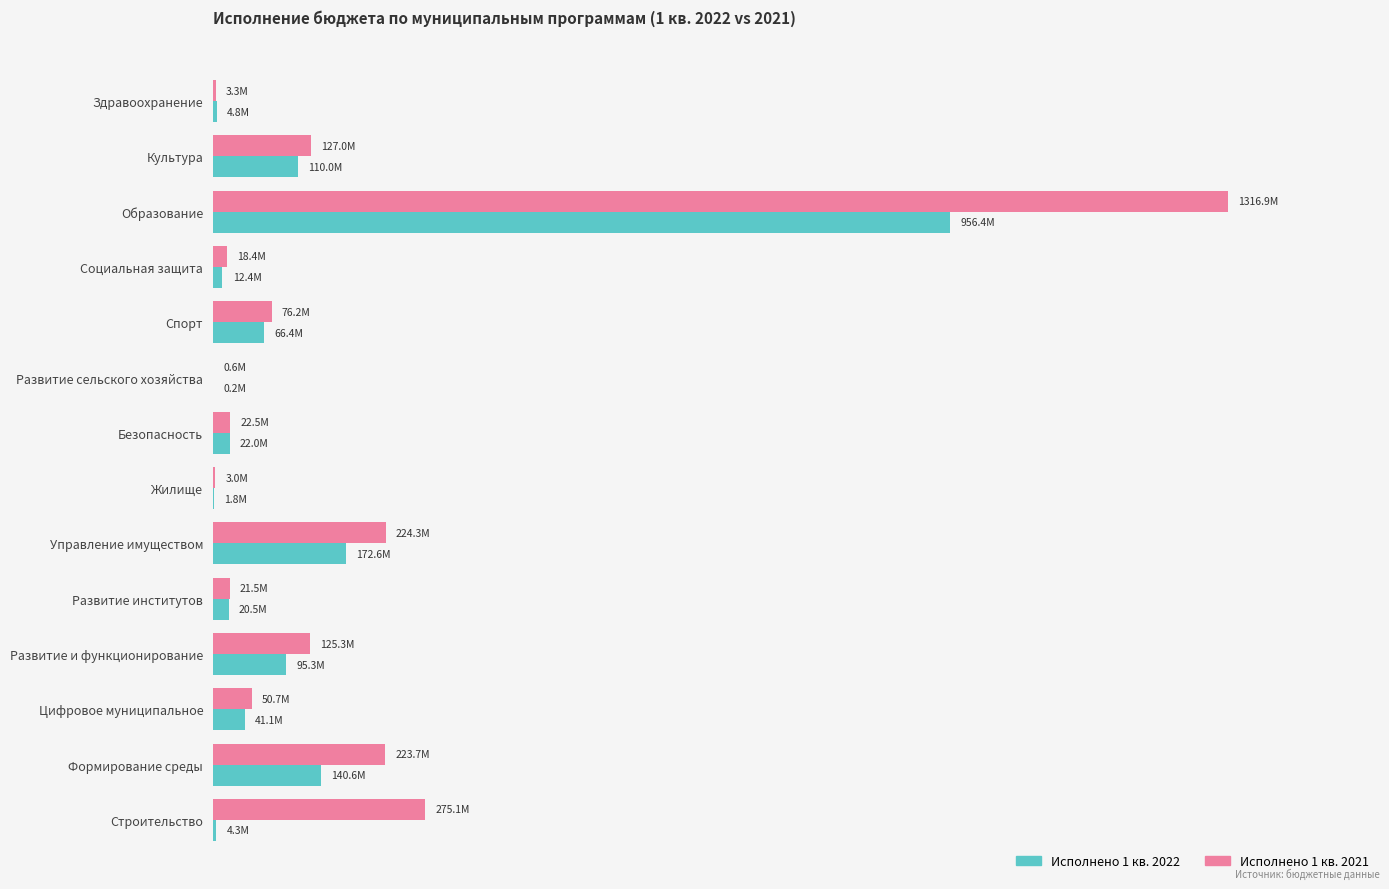

What are all the series names shown in the legend?

Исполнено 1 кв. 2022, Исполнено 1 кв. 2021